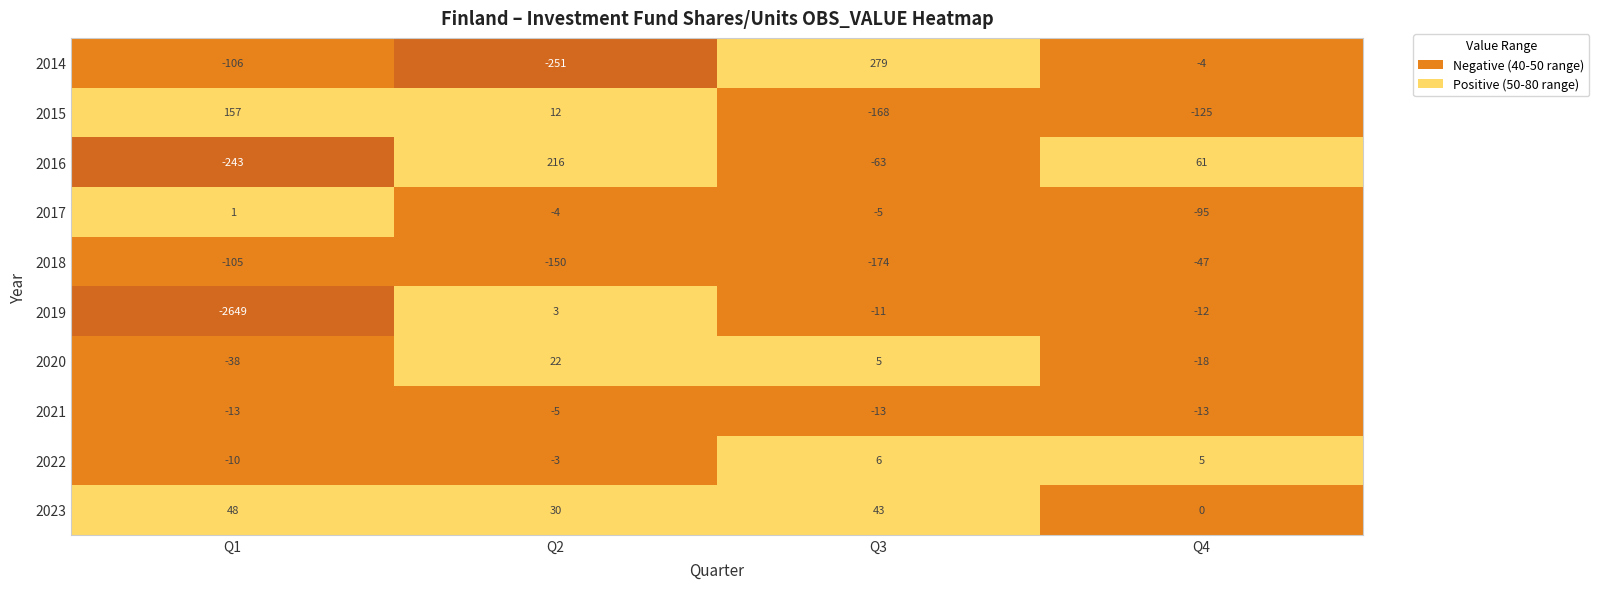

Where is 2015 nearest to the value -5?

Q2